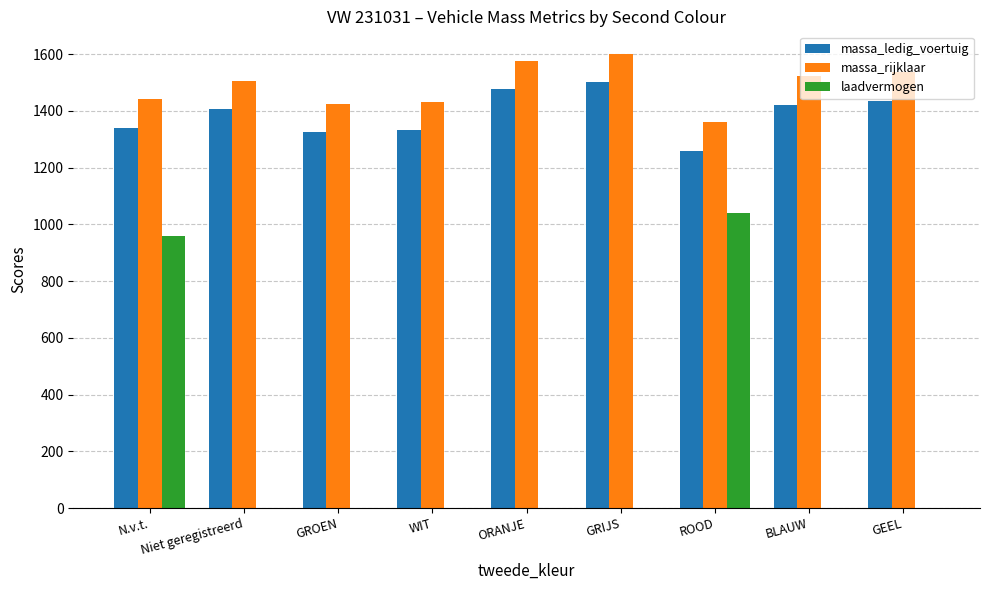

Reading right to left, transcribe all the data shown in this chart.

massa_ledig_voertuig: 1435	1422	1260	1500	1476	1331	1324	1405	1341
massa_rijklaar: 1535	1522	1360	1600	1576	1431	1424	1505	1441
laadvermogen: 0	0	1040	0	0	0	0	0	959